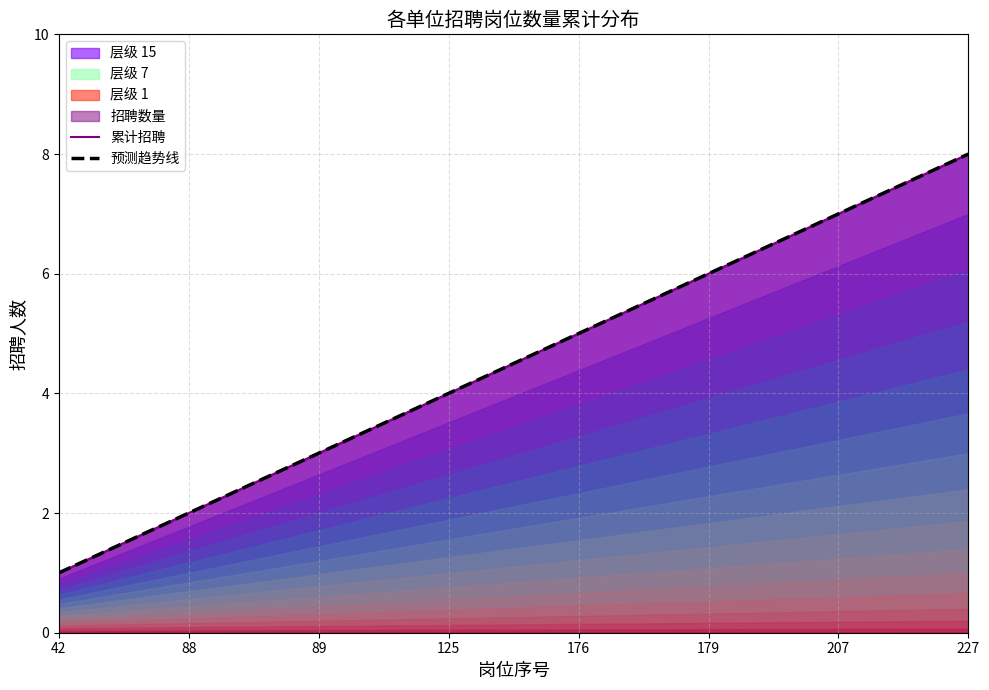

Where does the 累计招聘 series first go above 5?

179